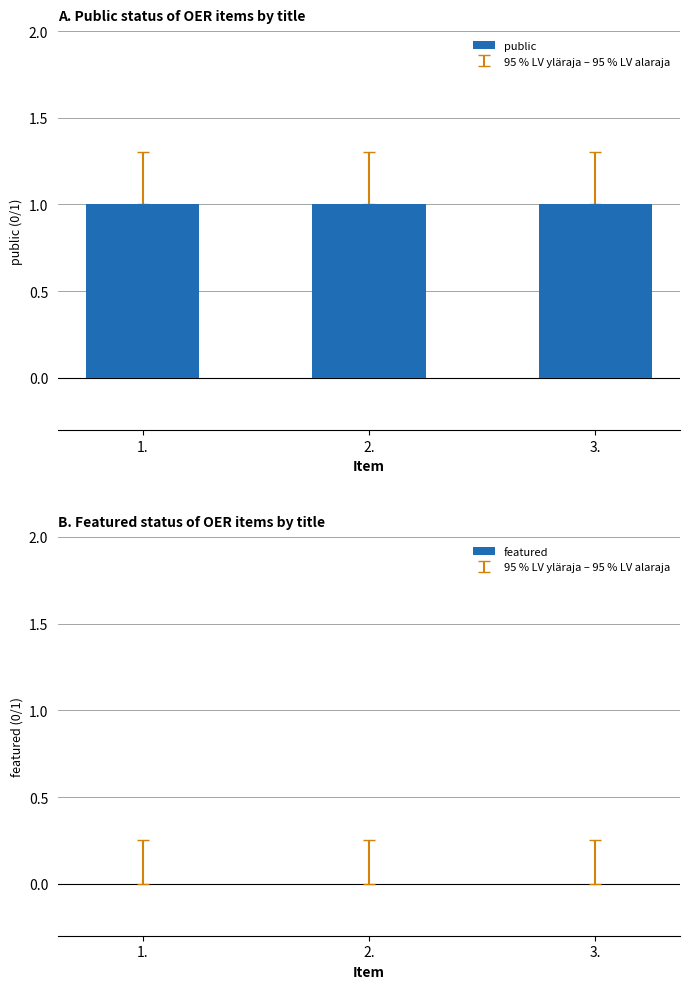

Reading left to right, transcribe all the data shown in this chart.

public: 1.=1	2.=1	3.=1
featured: 1.=0	2.=0	3.=0